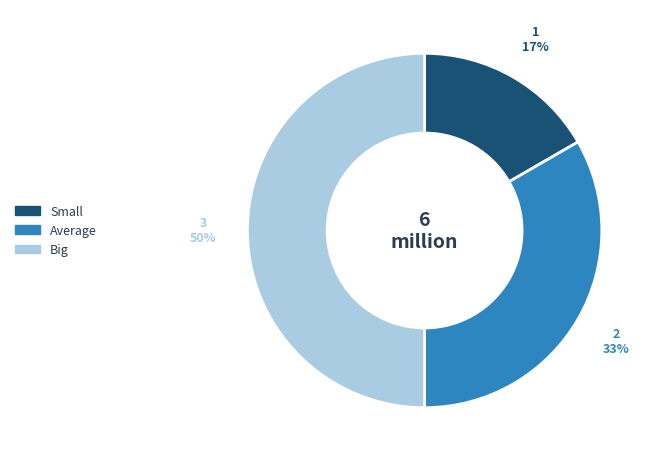

What is the largest slice in the pie chart?

Big